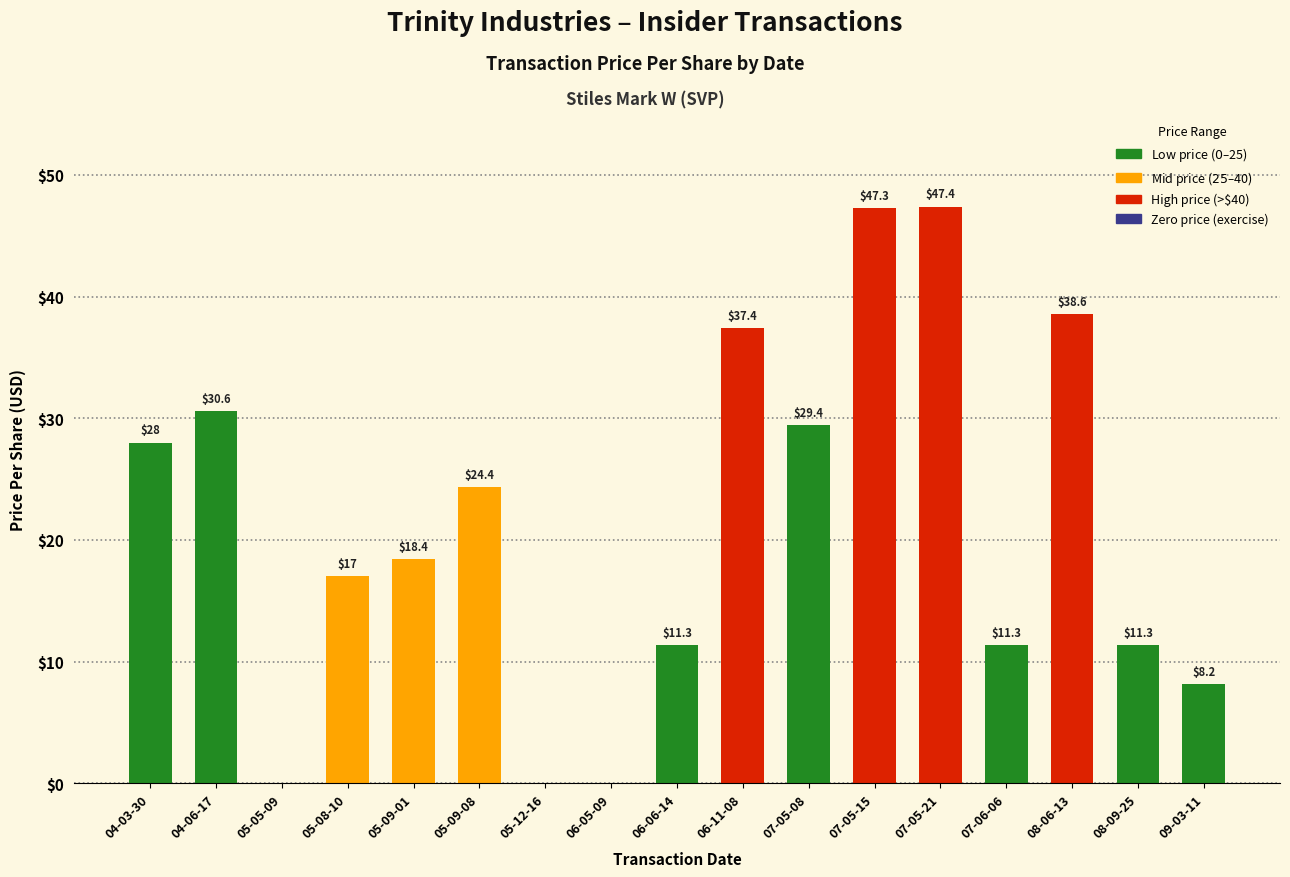

What is the sum of the values at 06-06-14 and 09-03-11?

19.5